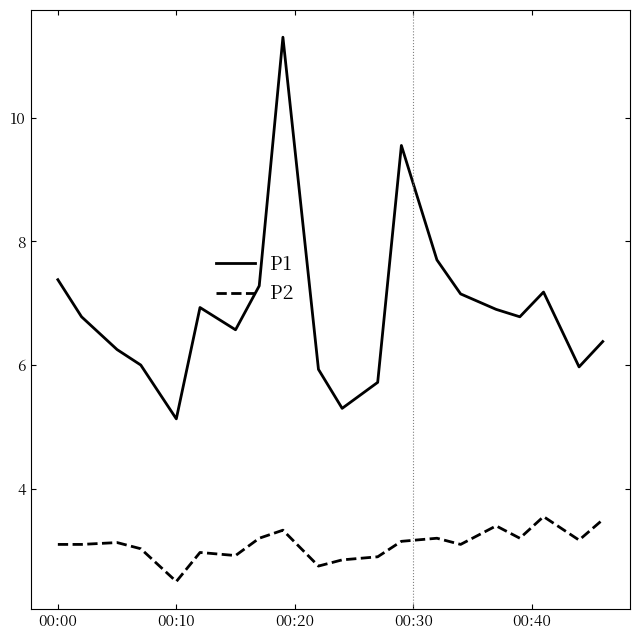

What is the maximum value shown in the chart?

11.3